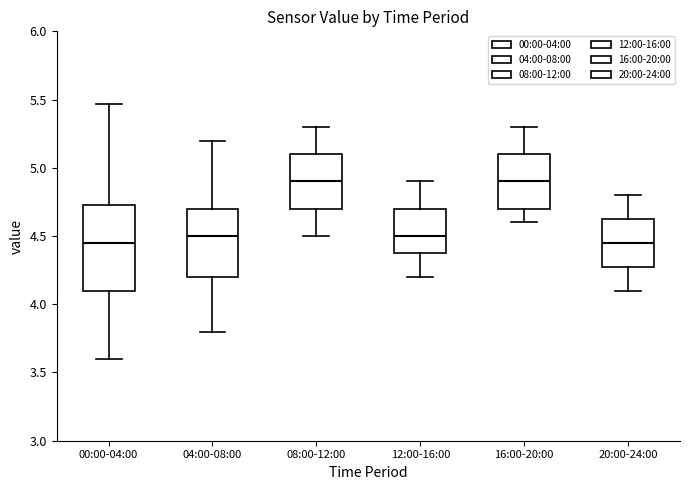

Which box is the tallest, from its lower edge to its upper edge?

00:00-04:00